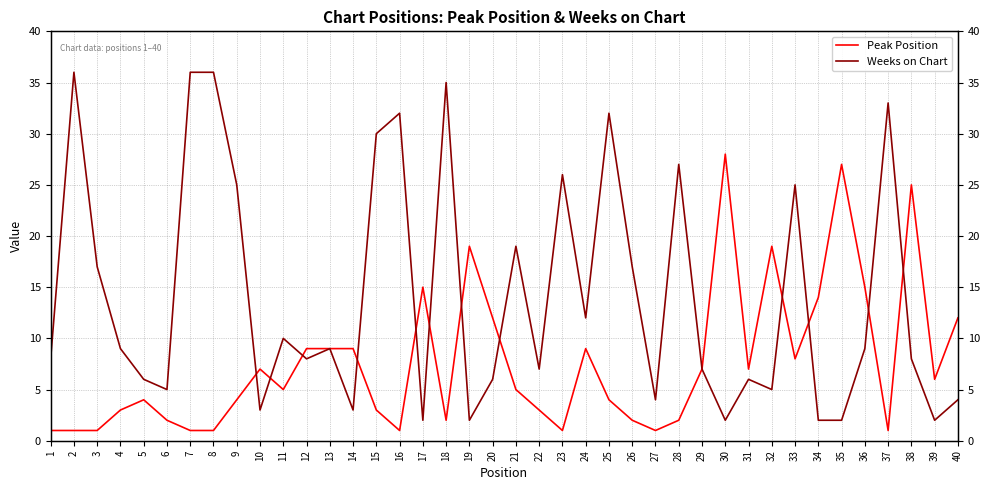

Where do Peak Position and Weeks on Chart first cross each other?

9 and 10